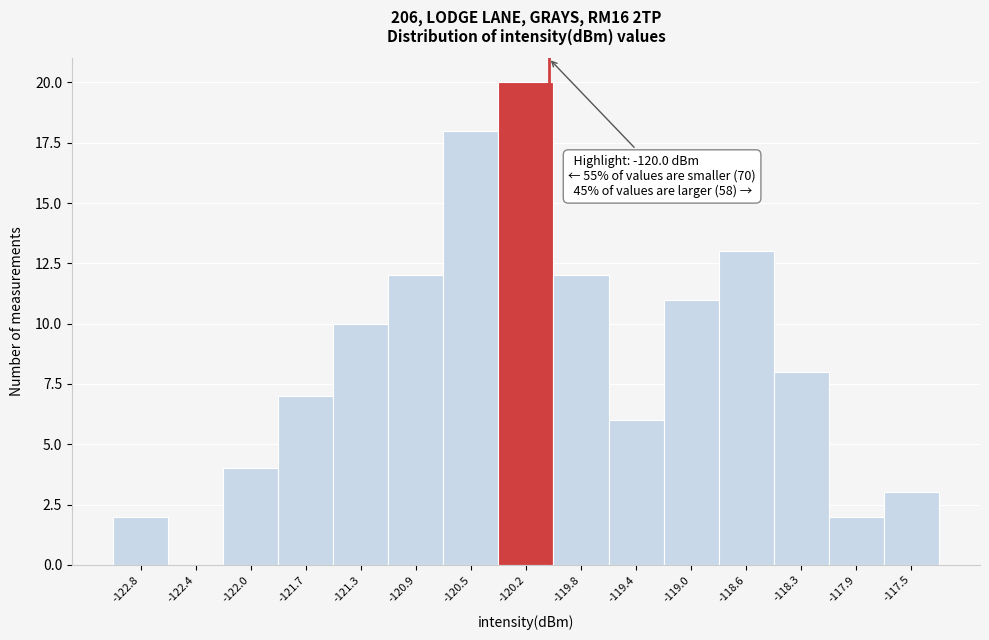

Which range on the x-axis has the tallest bar?

-120.35 to -119.95